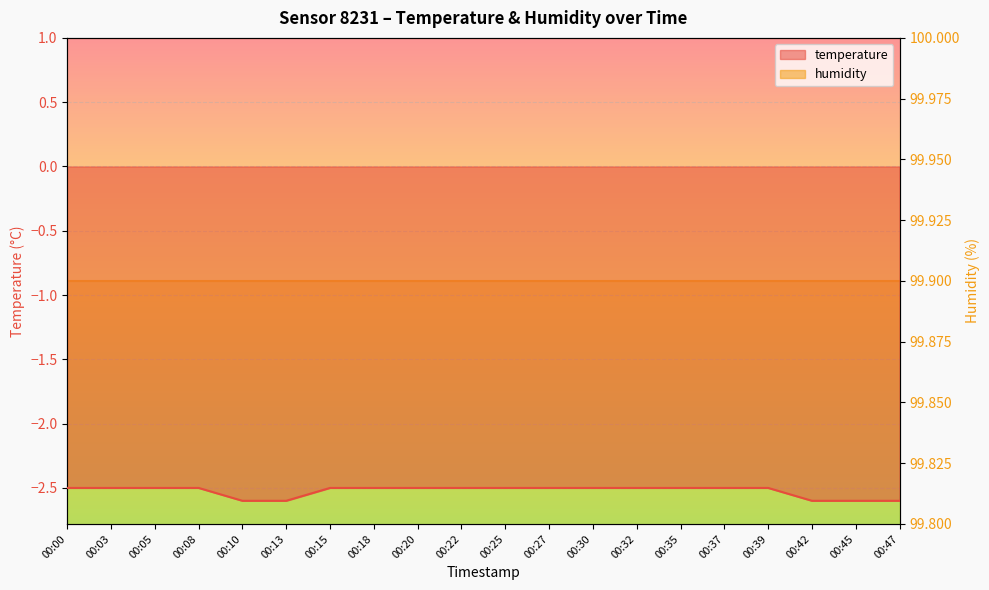

What is the value of the 2nd point from the left?

-2.5